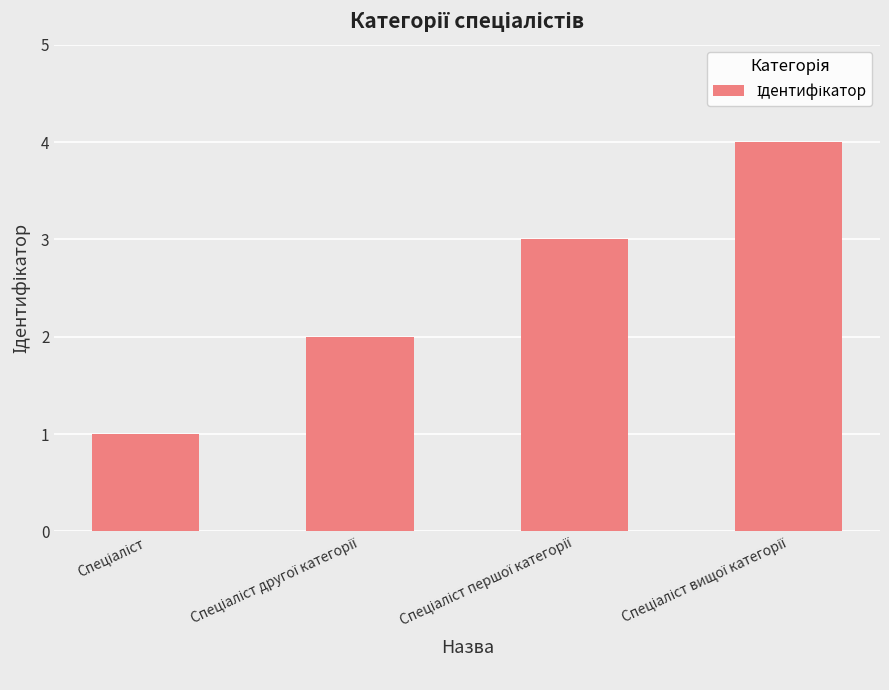

What is the greatest value displayed?

4